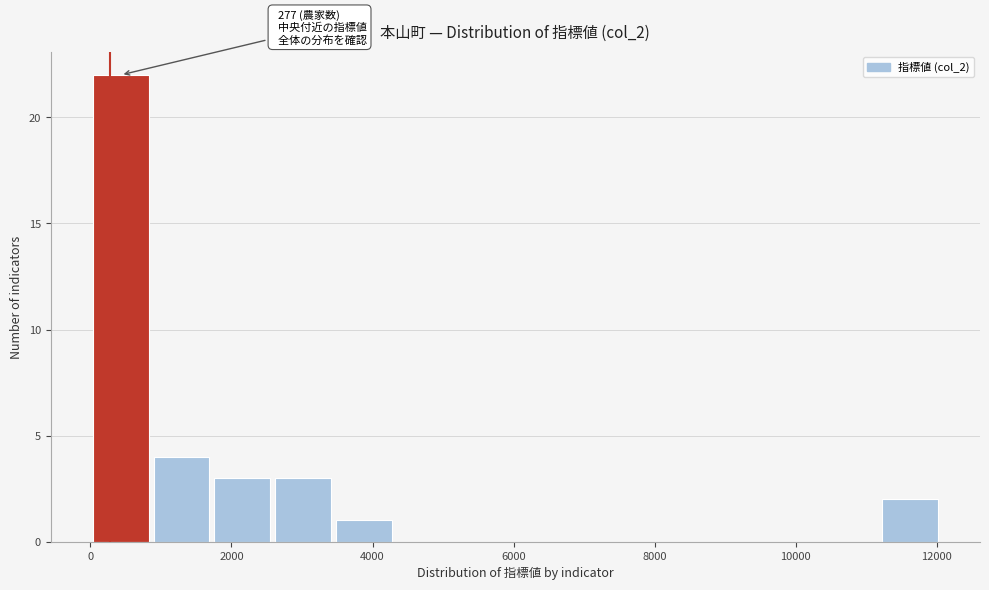

Over which range of the x-axis is the bar tallest?

0 to 800